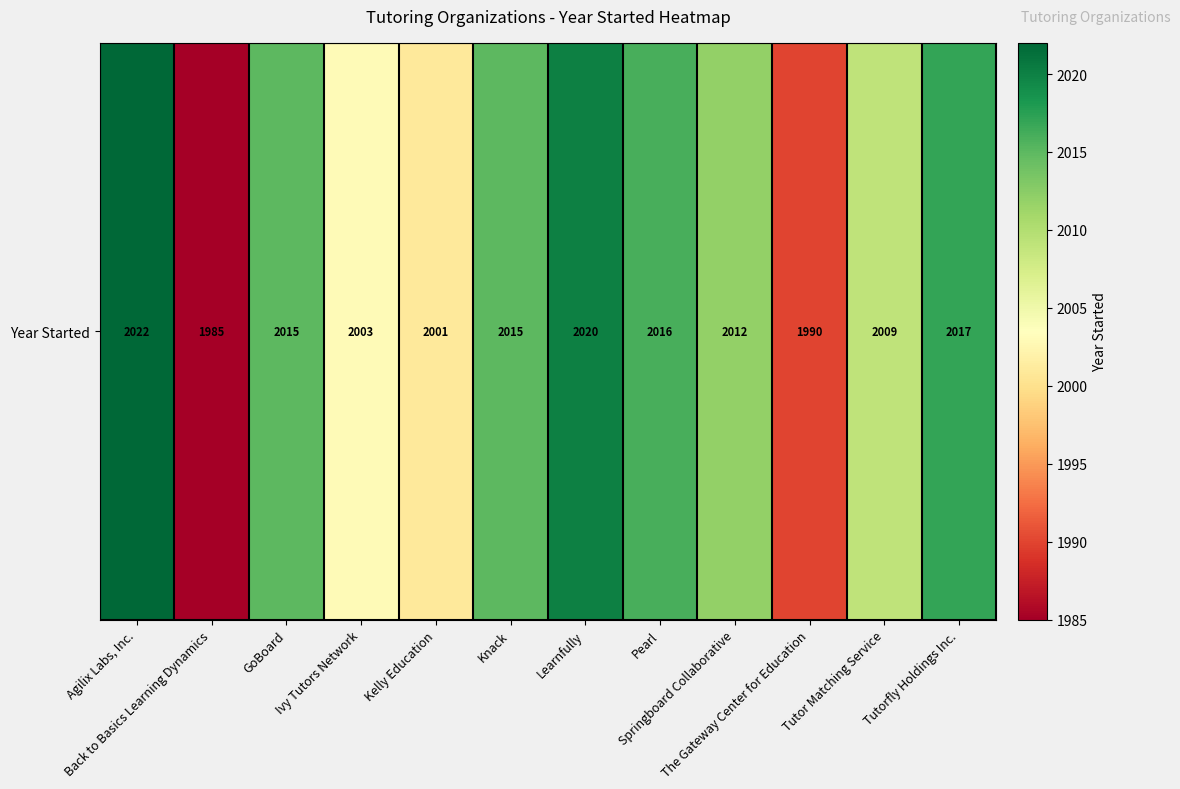

What is the average value?

2009